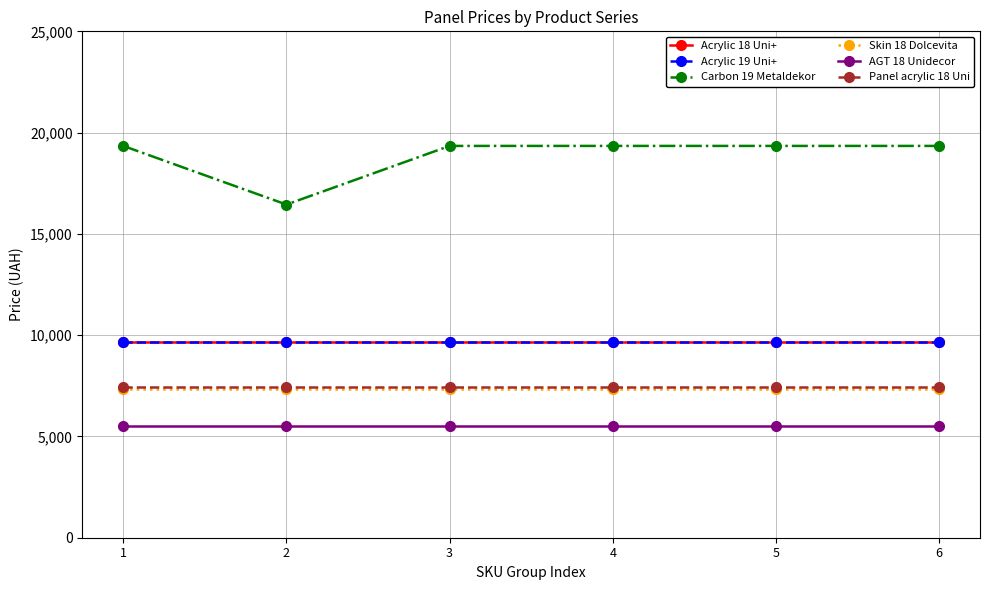

Does the chart have visible grid lines?

Yes